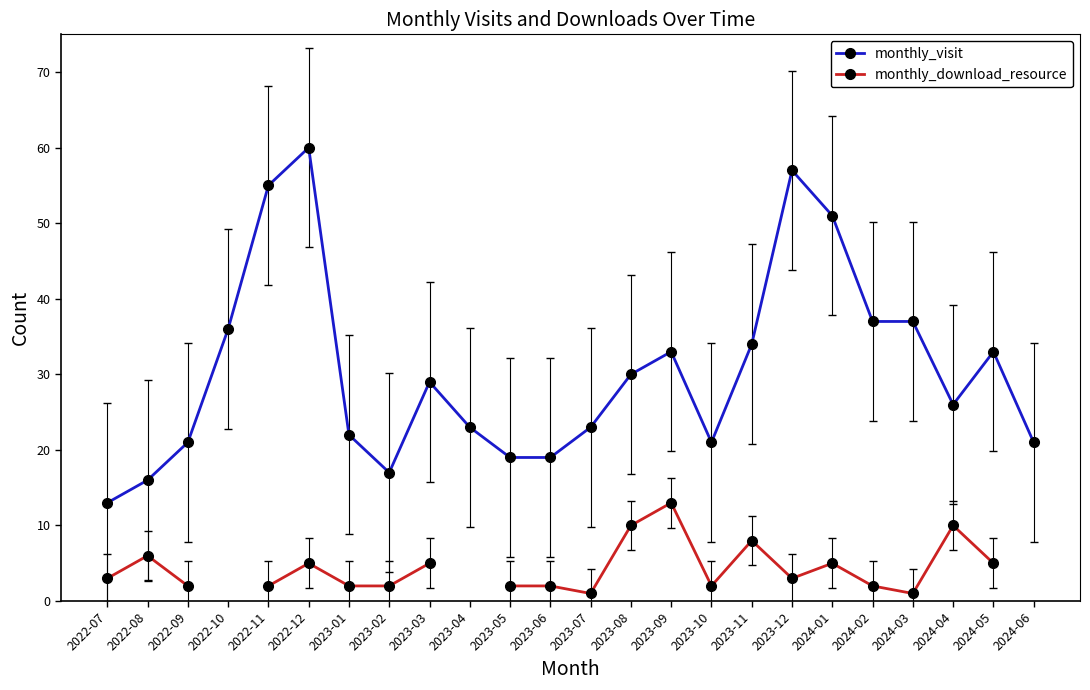

Between 2023-06 and 2023-08, which is larger?

2023-08